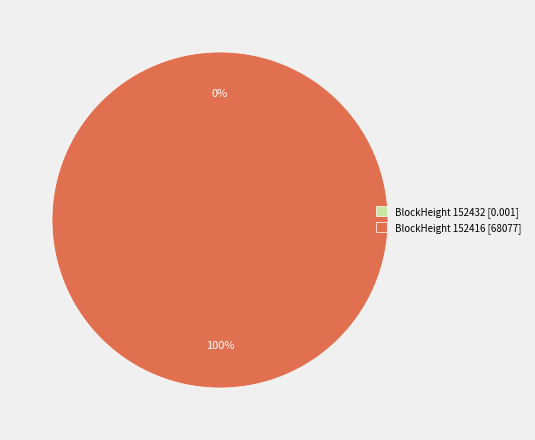

Is there a majority slice in this chart?

Yes